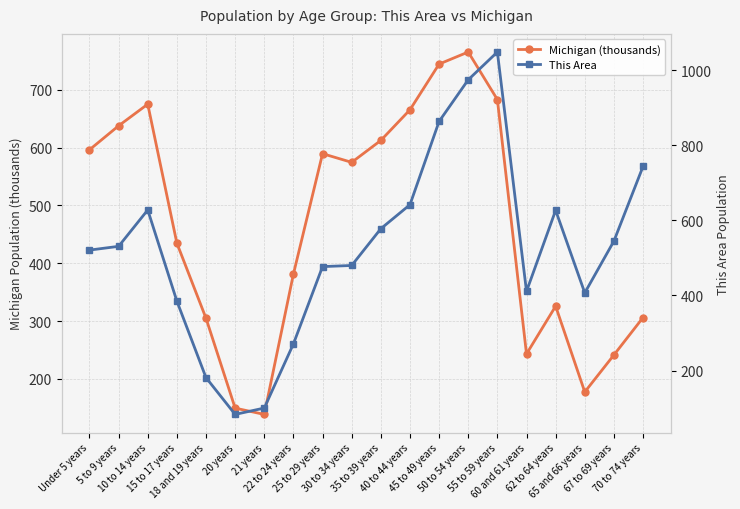

What is the smallest value displayed?

83.0